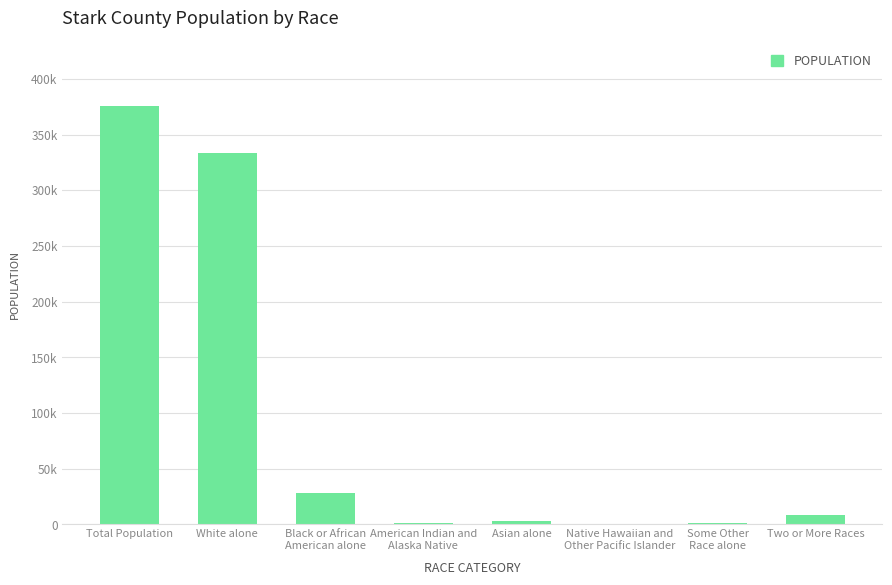

Rank the categories by value from highest to lowest.

Total Population, White alone, Black or African
American alone, Two or More Races, Asian alone, Some Other
Race alone, American Indian and
Alaska Native, Native Hawaiian and
Other Pacific Islander